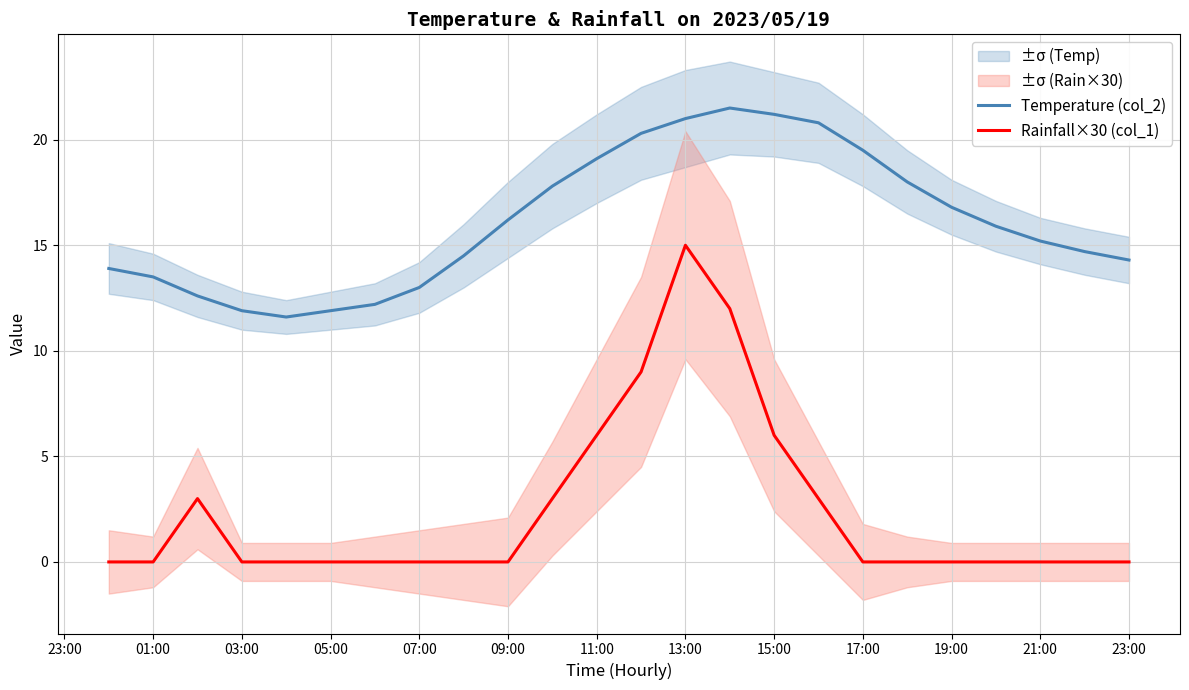

True or false: Rainfall×30 (col_1) and Temperature (col_2) intersect in this chart.

False